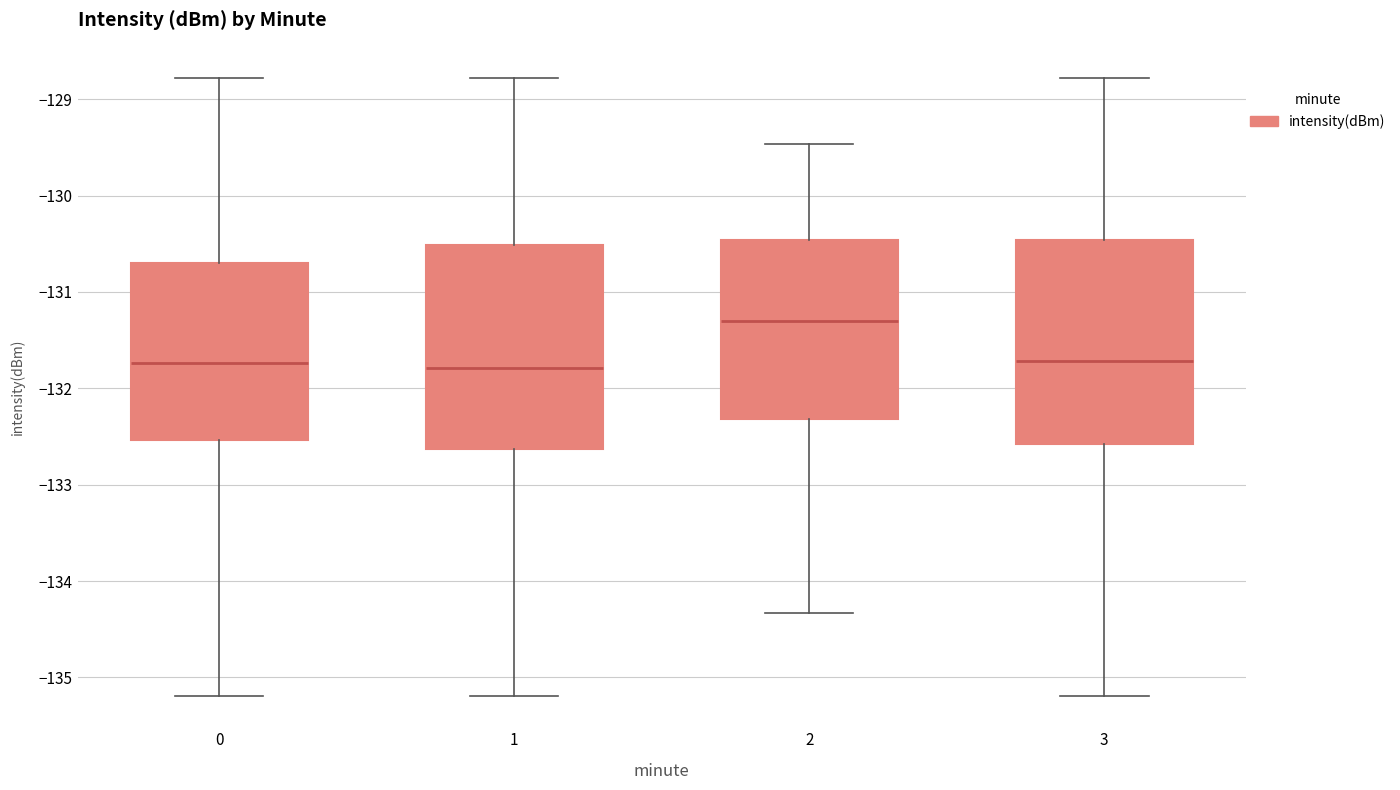

Where does the upper whisker of the box at x = 0 end on the y-axis? The values are not printed on the chart, so give them approximately, as read against the axis.

-128.8